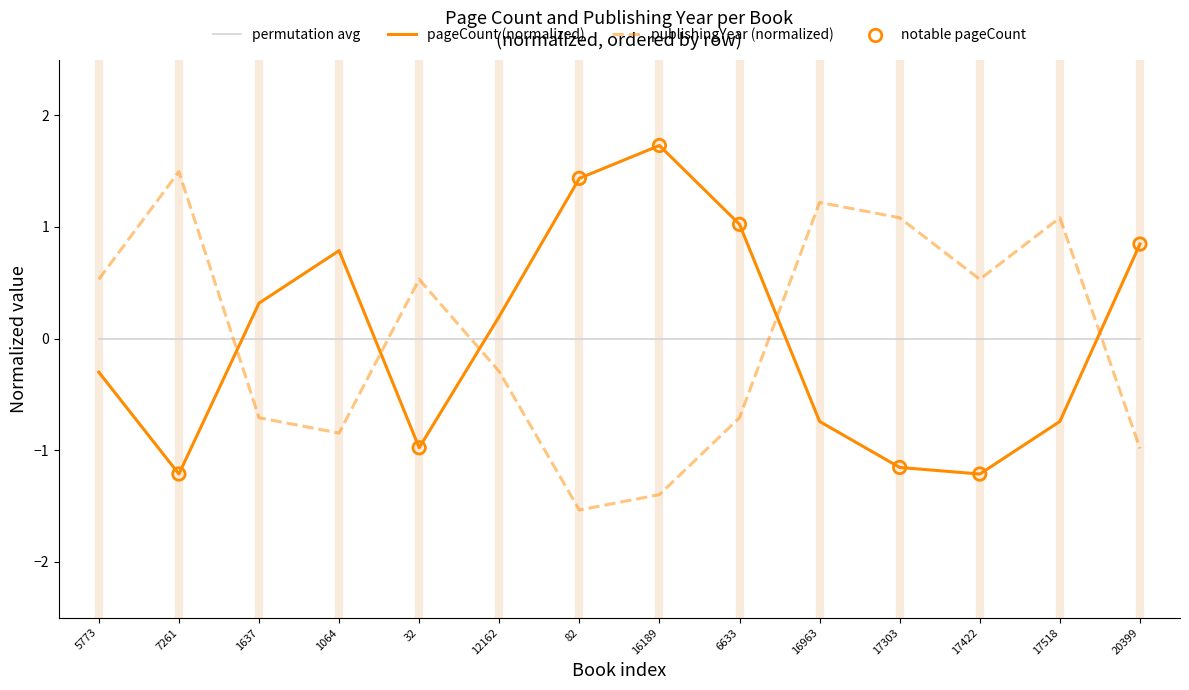

Which series changed the most between 7261 and 32?

publishingYear (normalized)